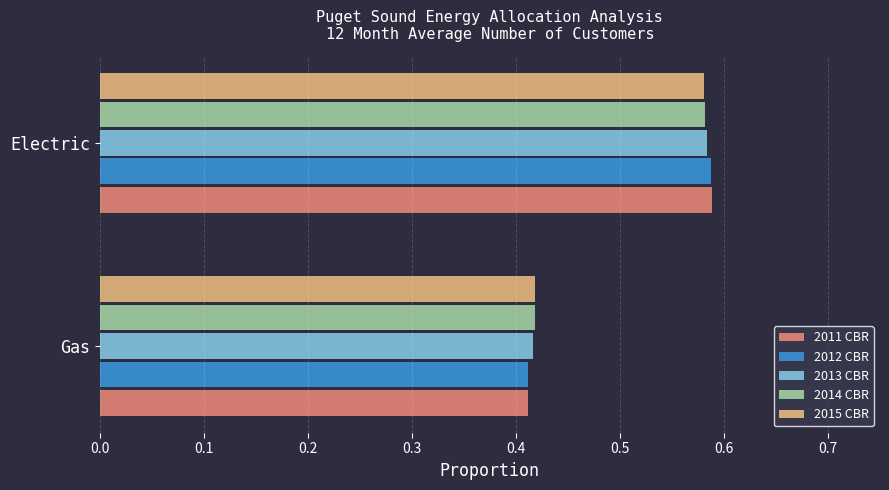

At how many categories does at least one series exceed 0?

2